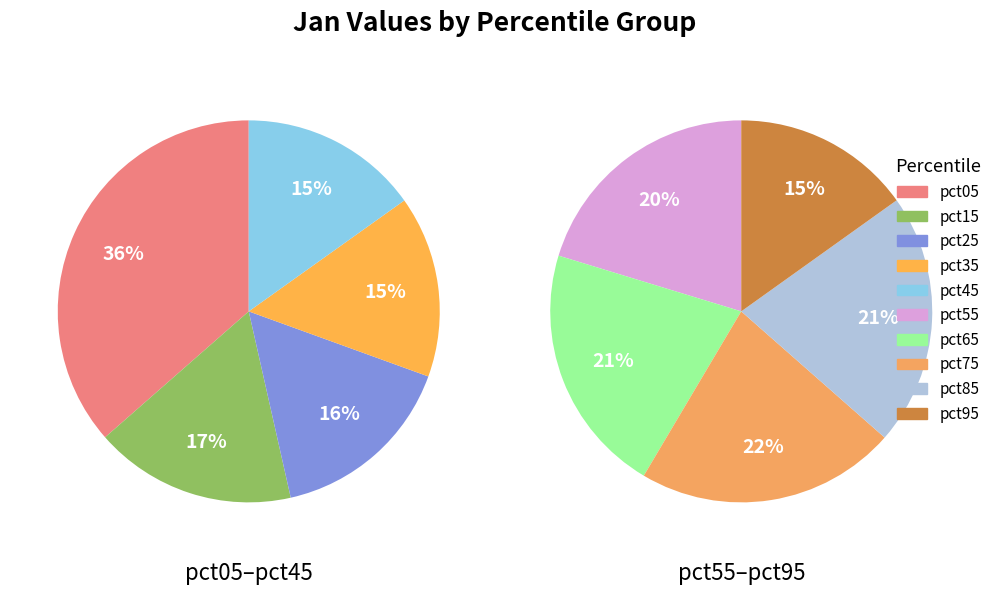

To the nearest percent, what percentage of the pie is pct95?

7%